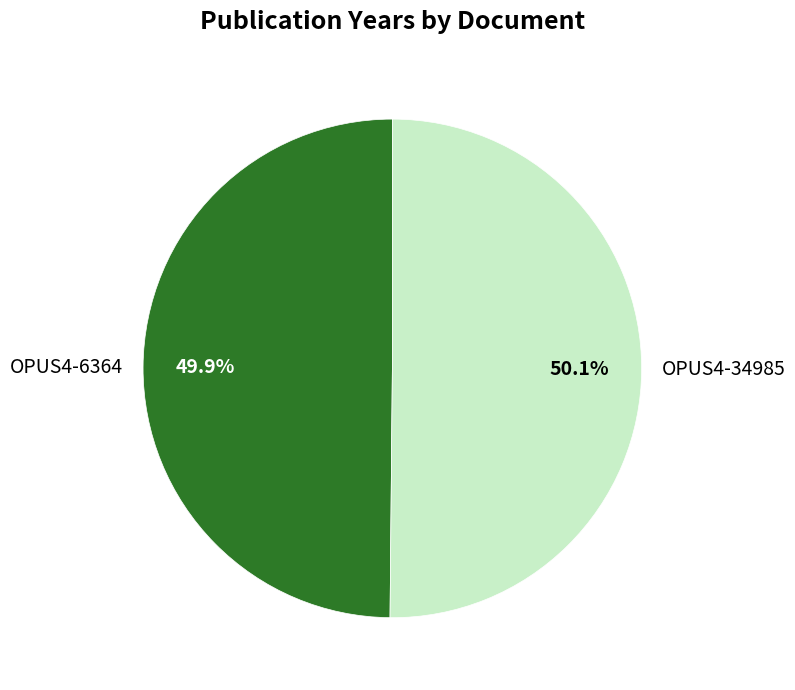

Do OPUS4-34985 and OPUS4-6364 together represent more than half of the pie?

Yes